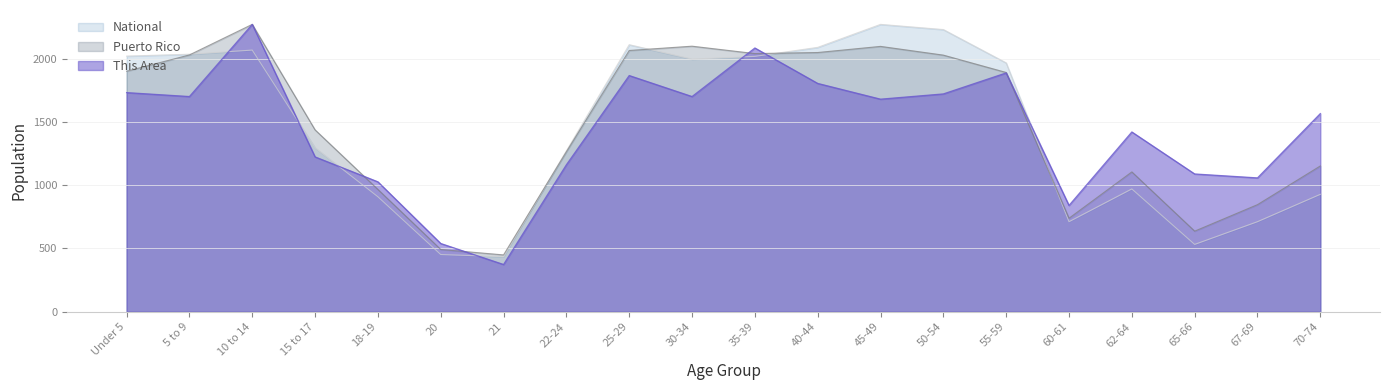

What position from the right is 10 to 14?

18